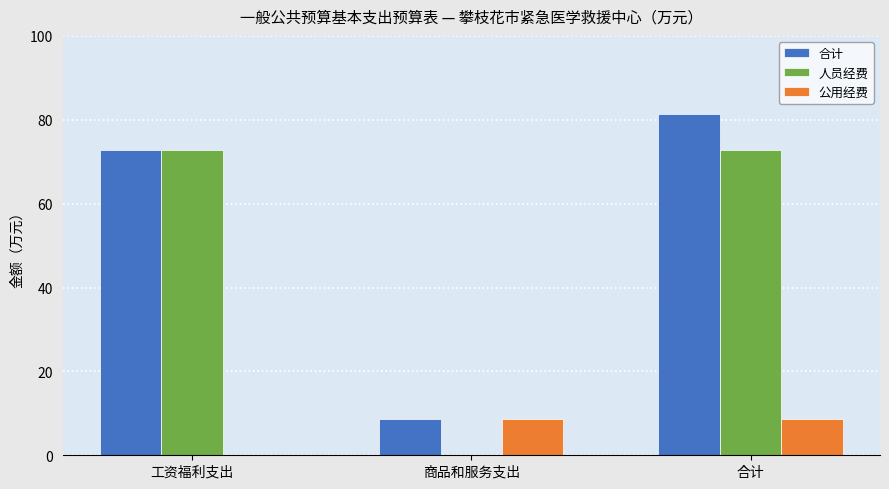

Which series changed the most between 工资福利支出 and 商品和服务支出?

人员经费